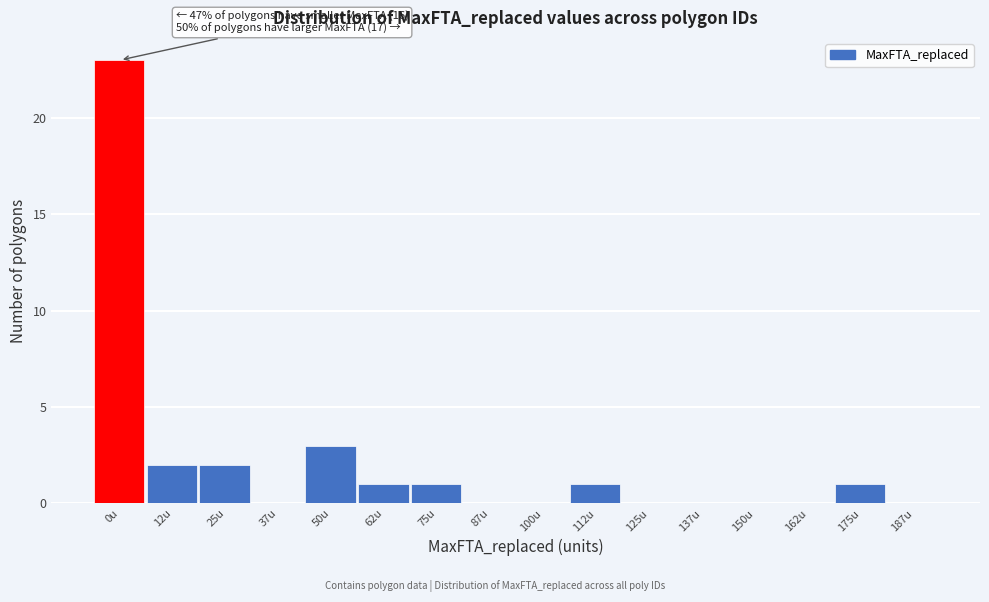

Reading left to right, transcribe all the data shown in this chart.

0u=23	12u=2	25u=2	37u=0	50u=3	62u=1	75u=1	87u=0	100u=0	112u=1	125u=0	137u=0	150u=0	162u=0	175u=1	187u=0